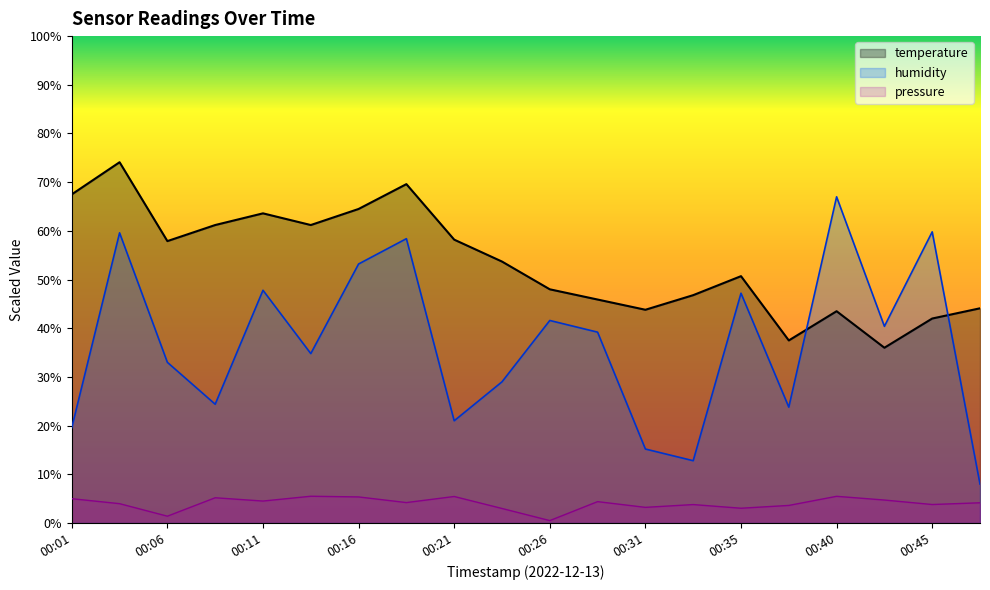

Rank the series at 00:35 from highest to lowest value.

temperature, humidity, pressure